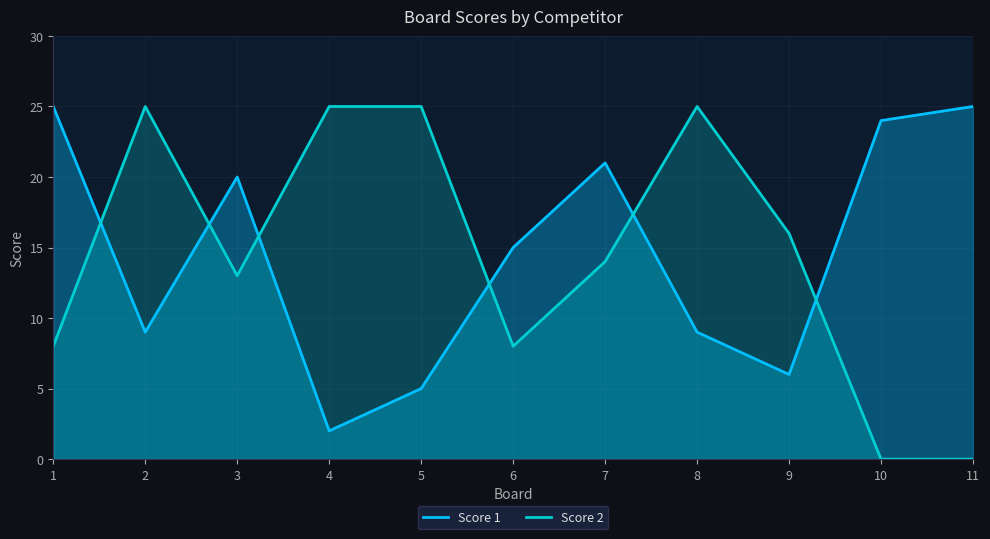

True or false: Score 2 has a value of 25 at 4.

True